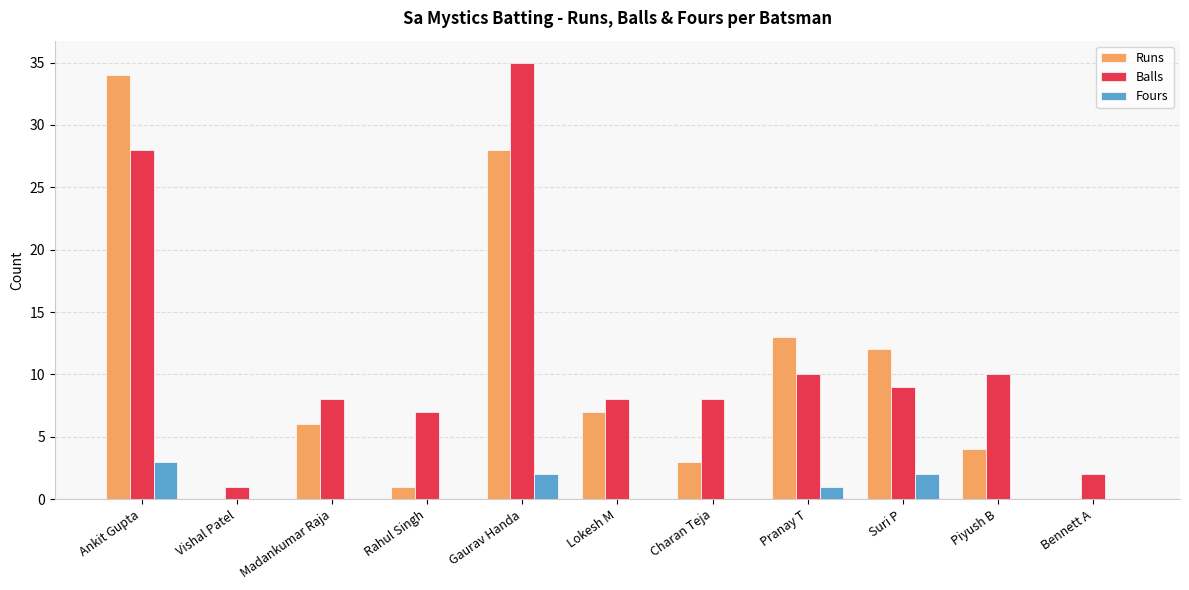

What is the maximum value shown in the chart?

35